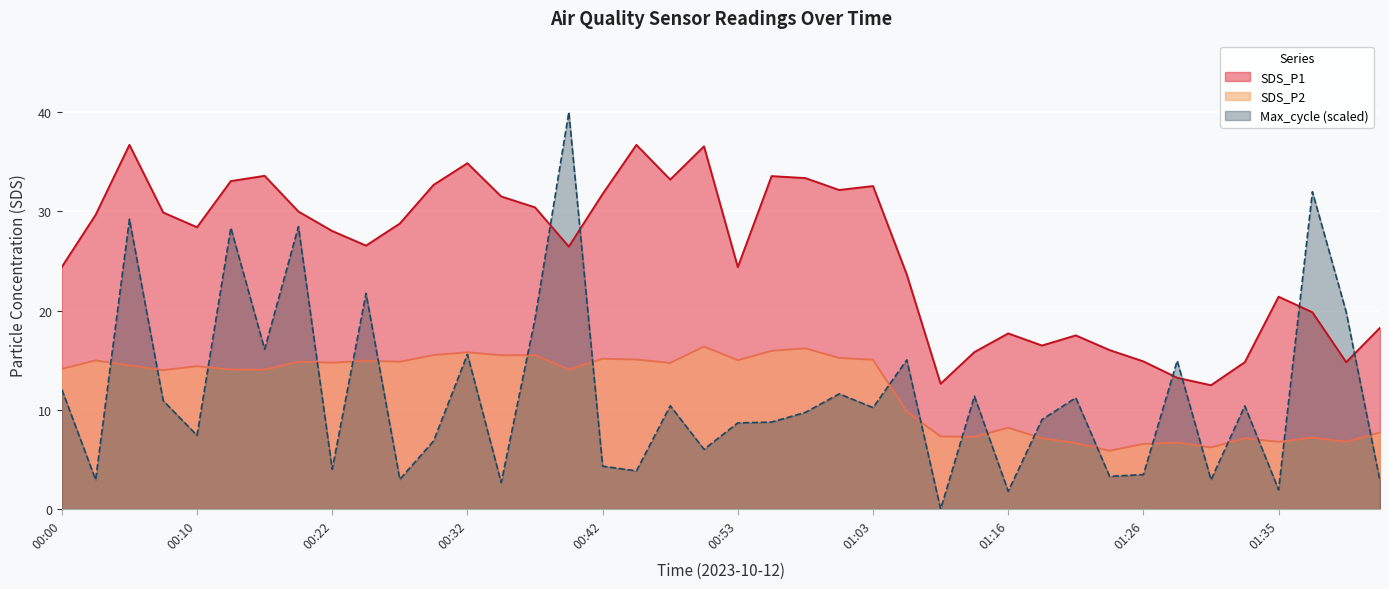

How many series are shown in this chart?

3